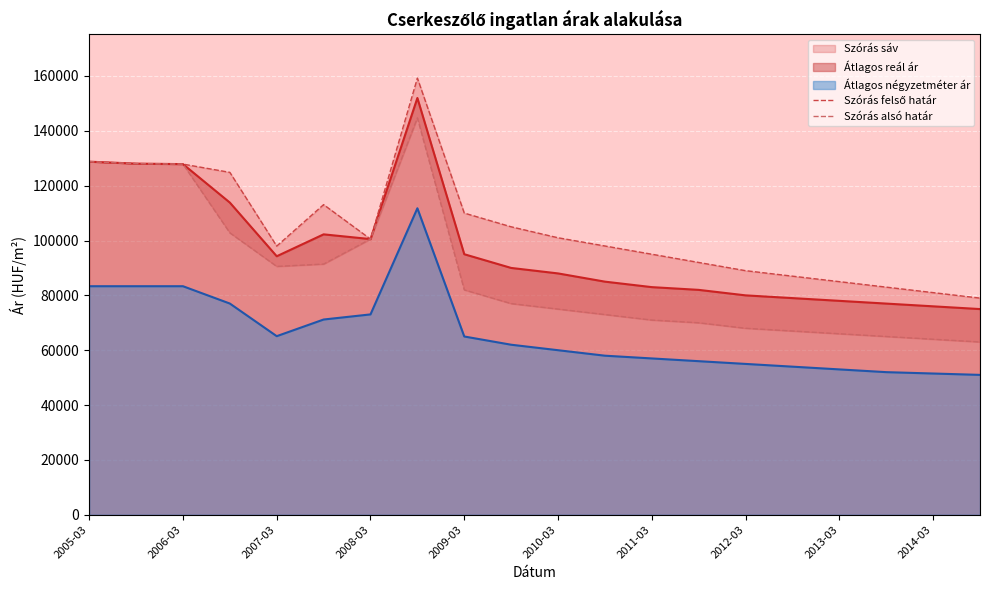

What is the maximum value for Átlagos reál ár?

151968